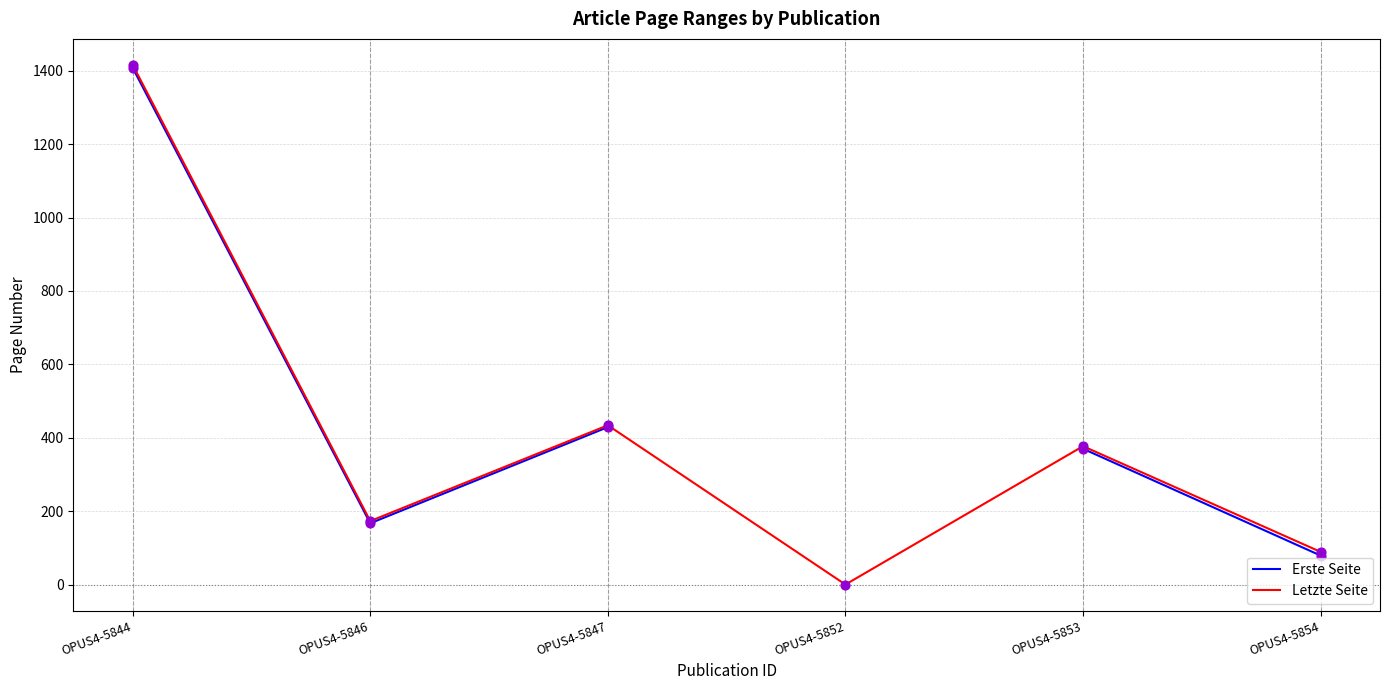

At how many categories does at least one series exceed 481?

1